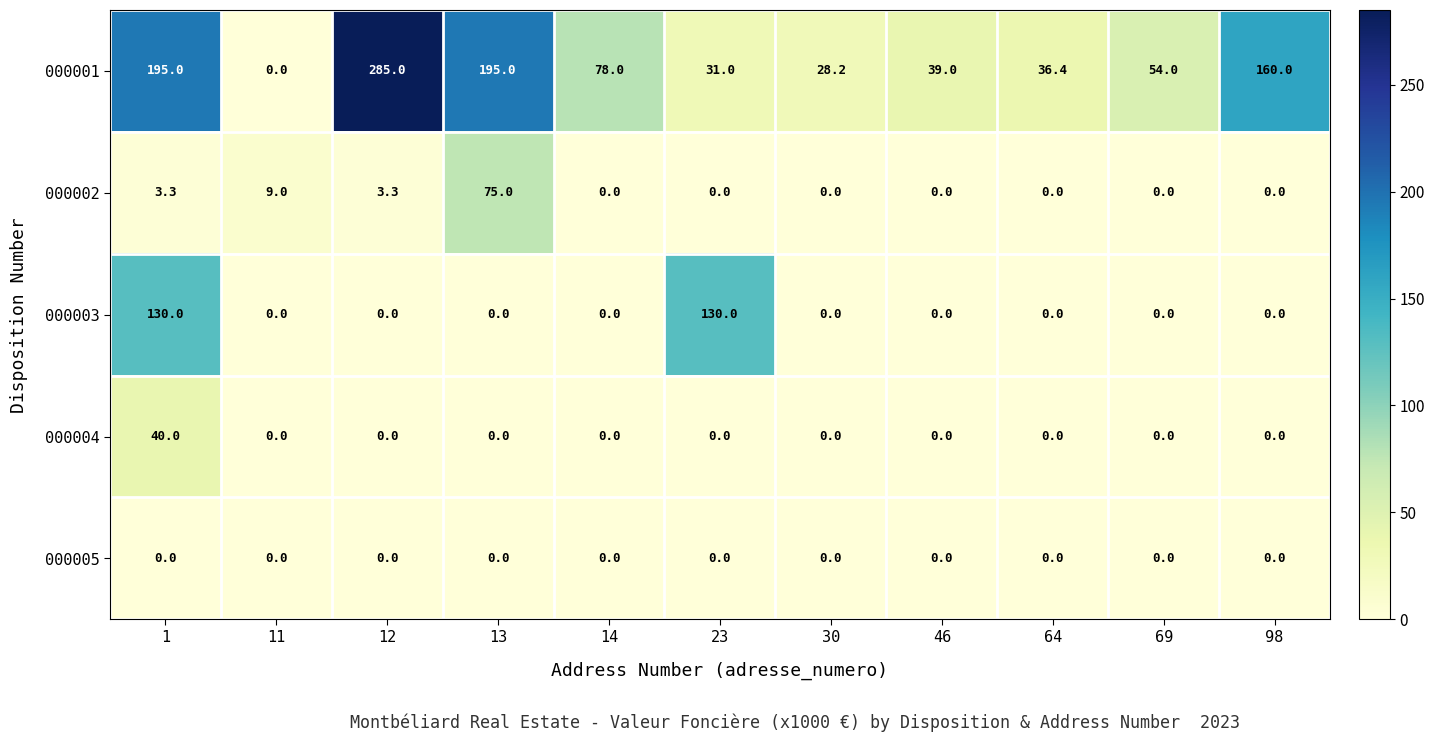

Rank the series by their maximum value, from lowest to highest.

000005, 000004, 000002, 000003, 000001